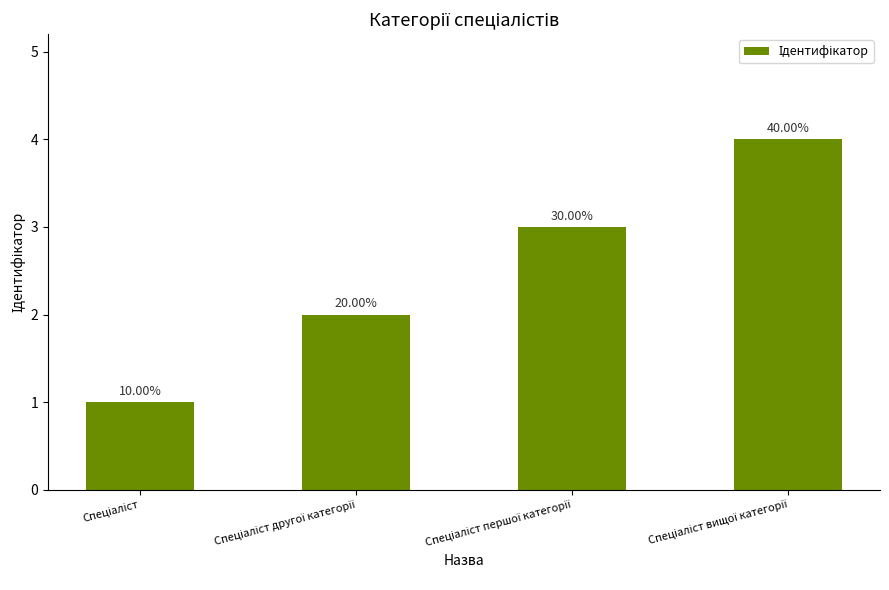

List the labels in order of value, largest first.

Спеціаліст вищої категорії, Спеціаліст першої категорії, Спеціаліст другої категорії, Спеціаліст